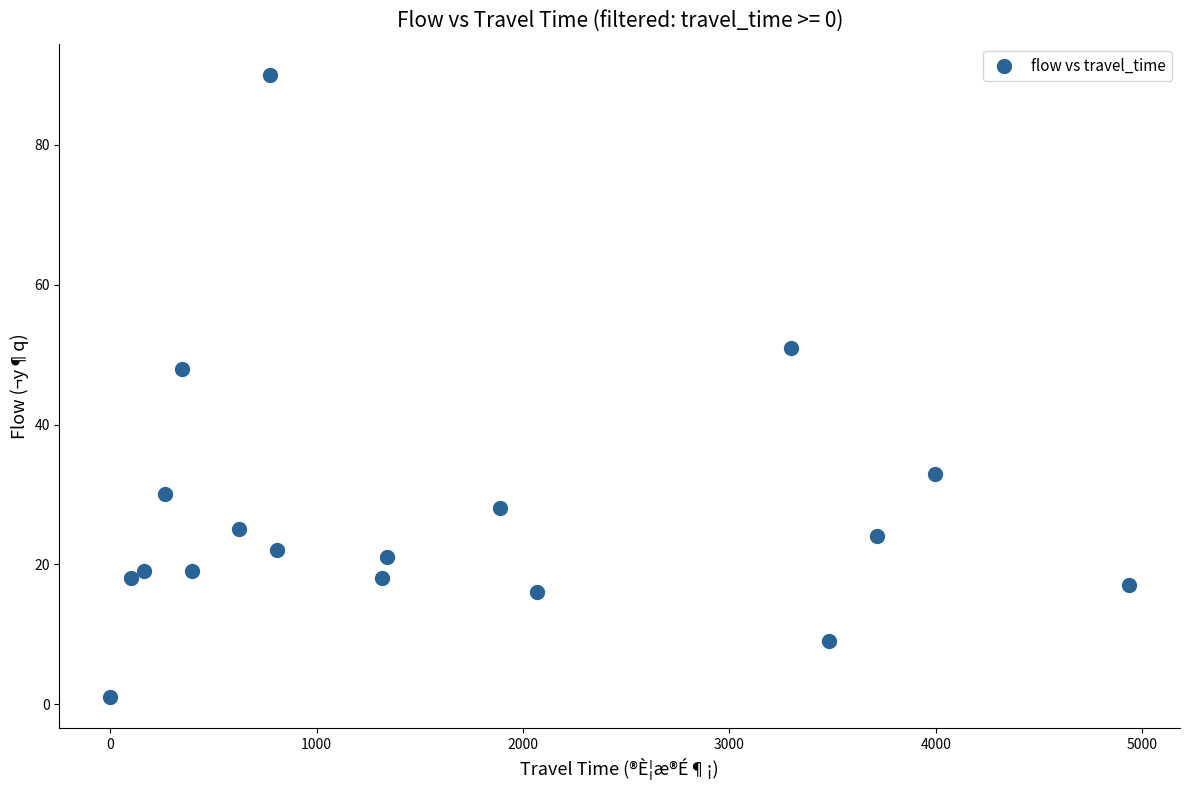

What is the range of Y values (max minus min)?

89